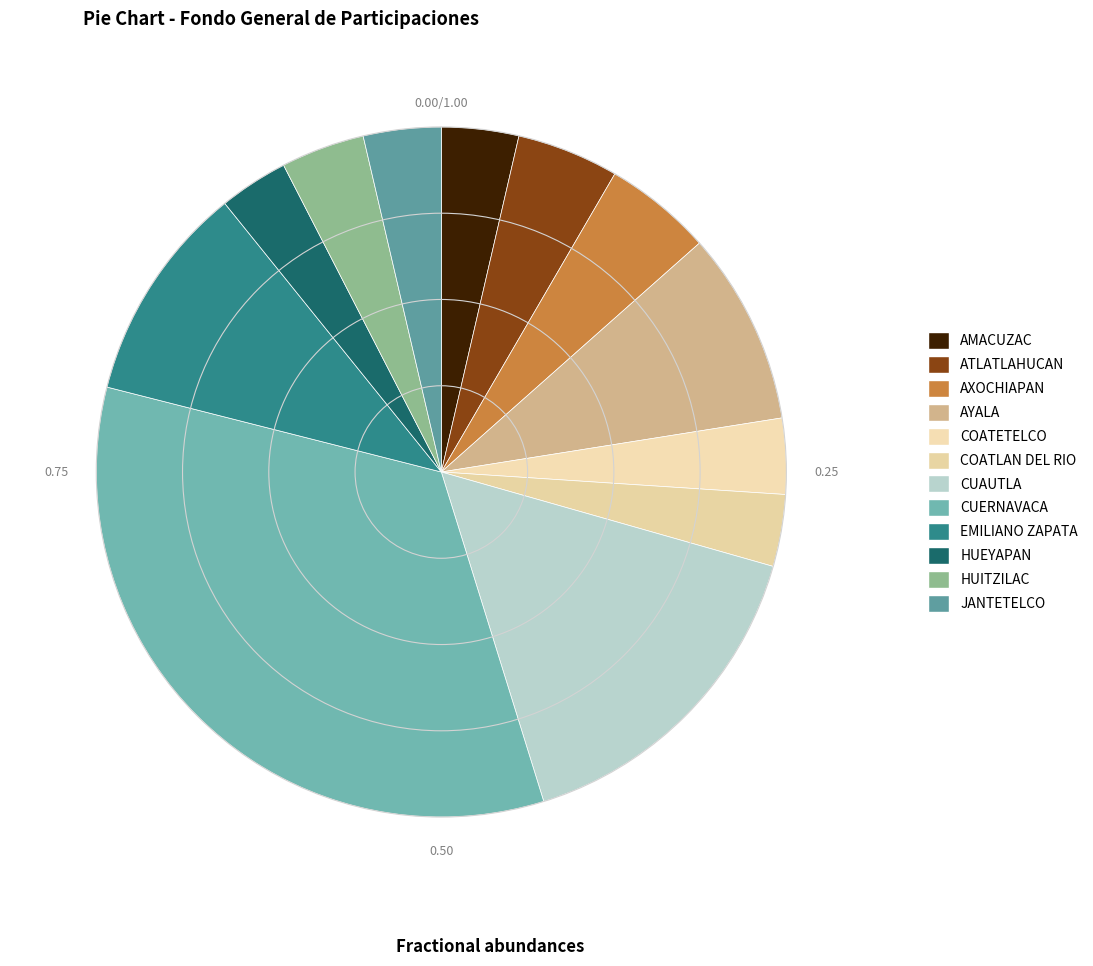

What is the smallest slice in the pie chart?

HUEYAPAN